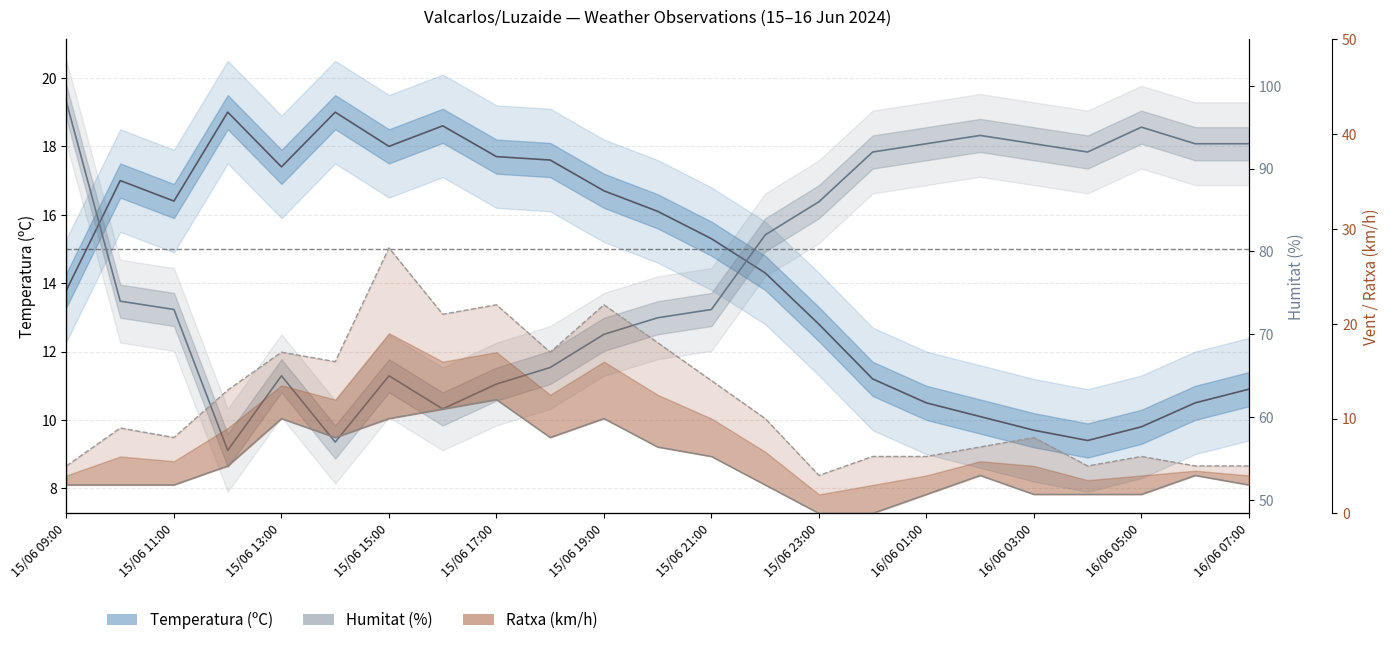

Reading right to left, what are all the values shown in this chart?

Temperatura (ºC): 10.9	10.5	9.8	9.4	9.7	10.1	10.5	11.2	12.8	14.3	15.3	16.1	16.7	17.6	17.7	18.6	18.0	19.0	17.4	19.0	16.4	17.0	13.8
Humitat (%): 93.0	93.0	95.0	92.0	93.0	94.0	93.0	92.0	86.0	82.0	73.0	72.0	70.0	66.0	64.0	61.0	65.0	57.0	65.0	56.0	73.0	74.0	98.0
Velocitat del vent (km/h): 3.0	4.0	2.0	2.0	2.0	4.0	2.0	0.0	0.0	3.0	6.0	7.0	10.0	8.0	12.0	11.0	10.0	8.0	10.0	5.0	3.0	3.0	3.0
Ratxa (km/h): 5.0	5.0	6.0	5.0	8.0	7.0	6.0	6.0	4.0	10.0	14.0	18.0	22.0	17.0	22.0	21.0	28.0	16.0	17.0	13.0	8.0	9.0	5.0